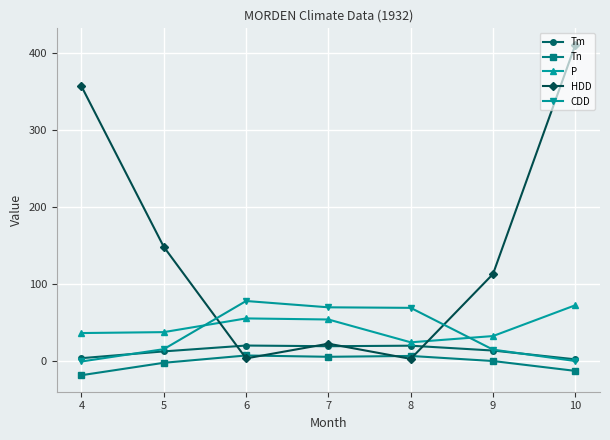

List the series in order of their peak value, highest first.

HDD, CDD, P, Tm, Tn